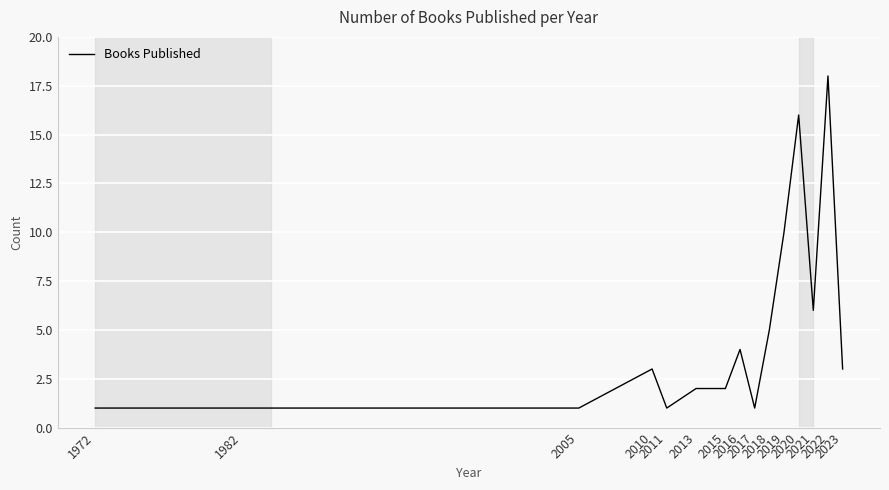

What is the difference between the maximum and minimum values?

17